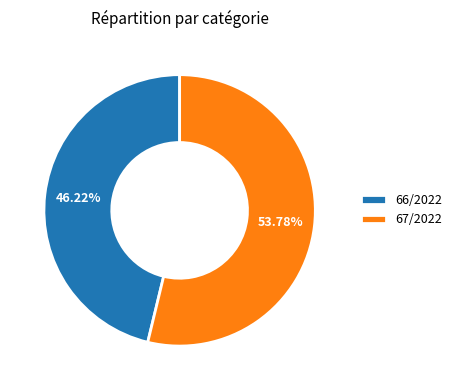

How many segments does this pie chart have?

2